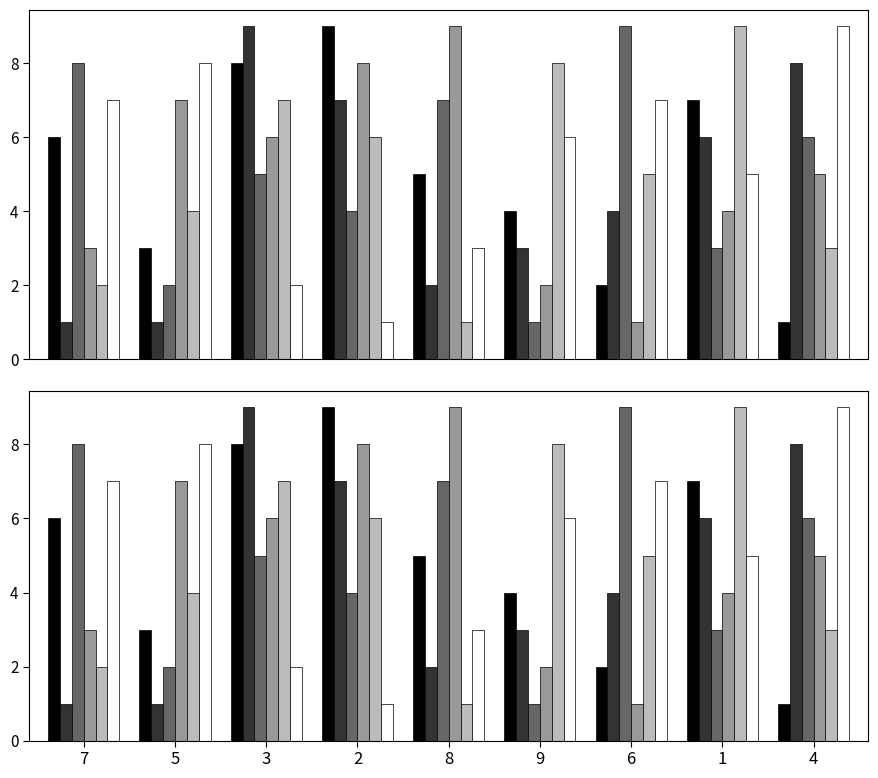

How many groups of bars are there?

9